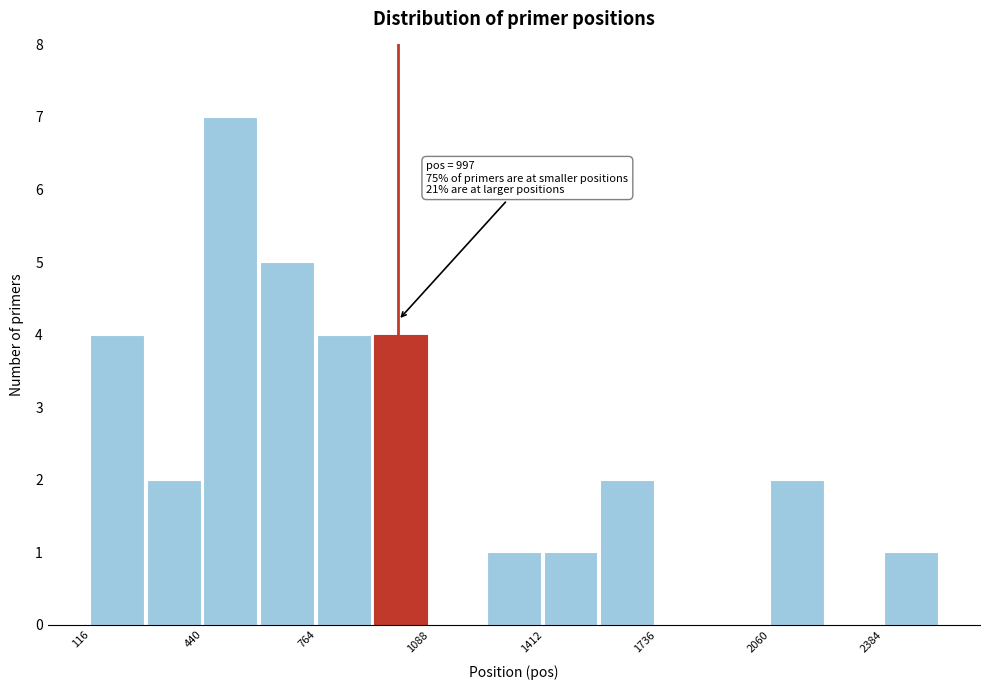

Around what value on the x-axis is the tallest bar? Give the approximate position of its centre, as read against the axis.

500